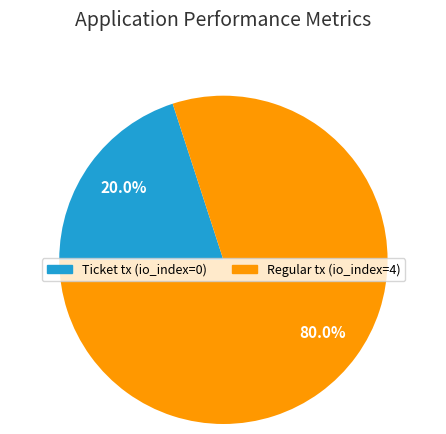

Combined, what portion of the pie is Ticket tx (io_index=0) and Regular tx (io_index=4)?

100.0%